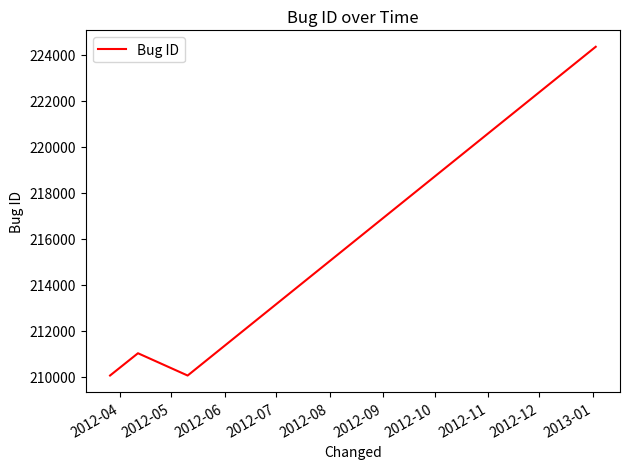

How many lines are shown in the chart?

1